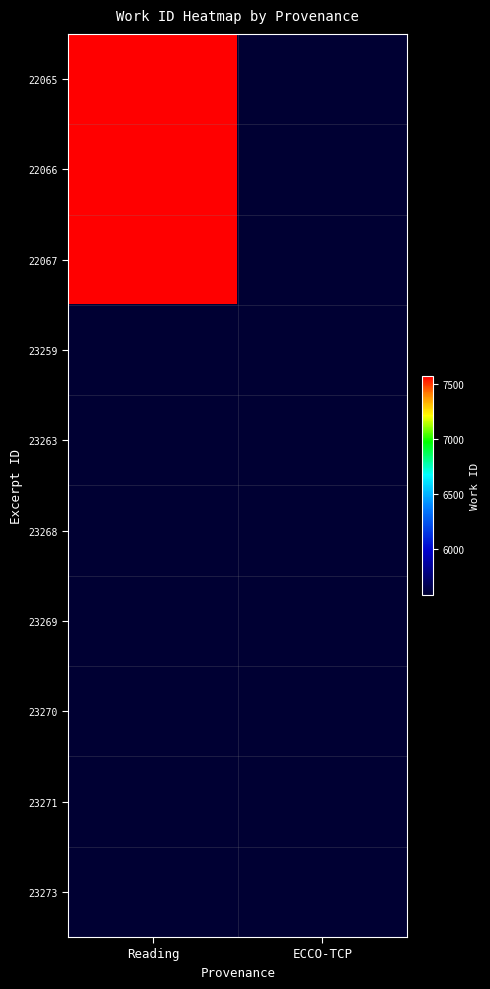

Is it true that 23268 equals 3086.7 at ECCO-TCP?

False